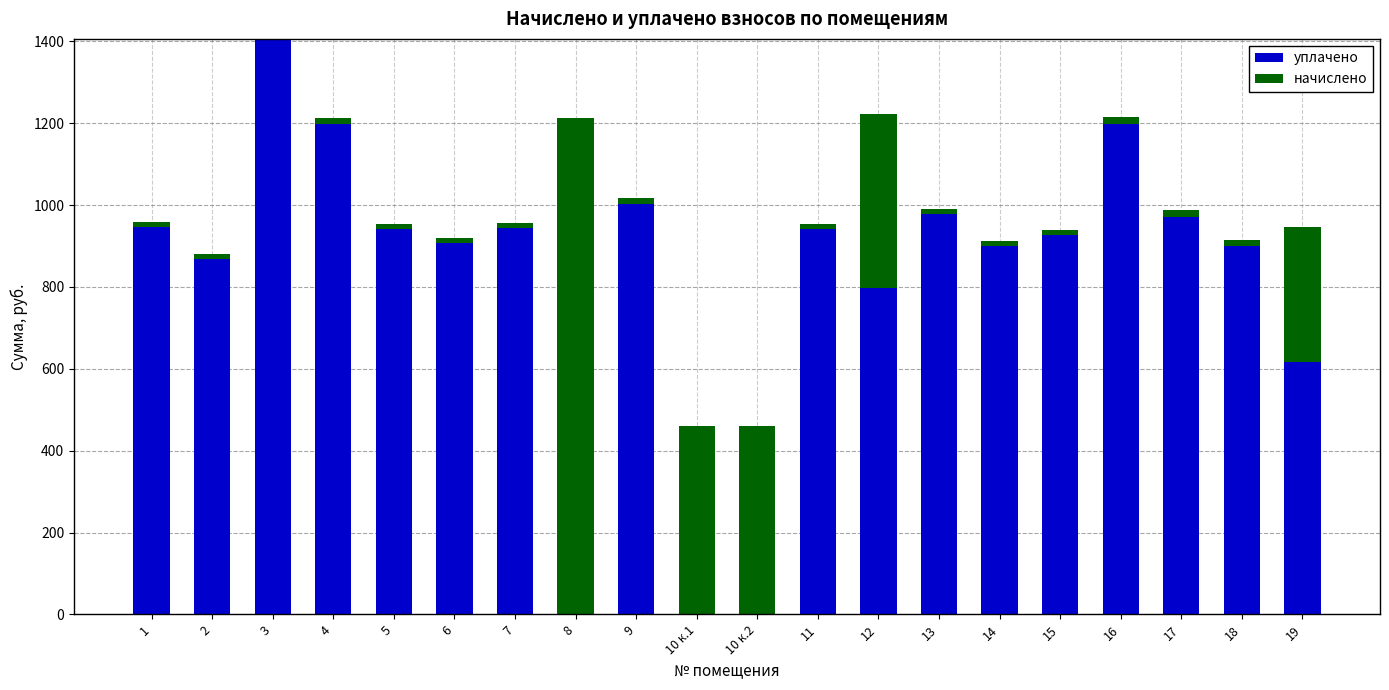

What is the label of the 7th bar from the right?

13